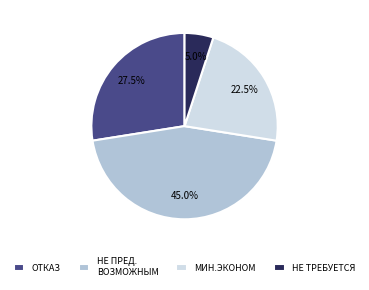

Combined, do МИН.ЭКОНОМ and НЕ ТРЕБУЕТСЯ account for over 50%?

No